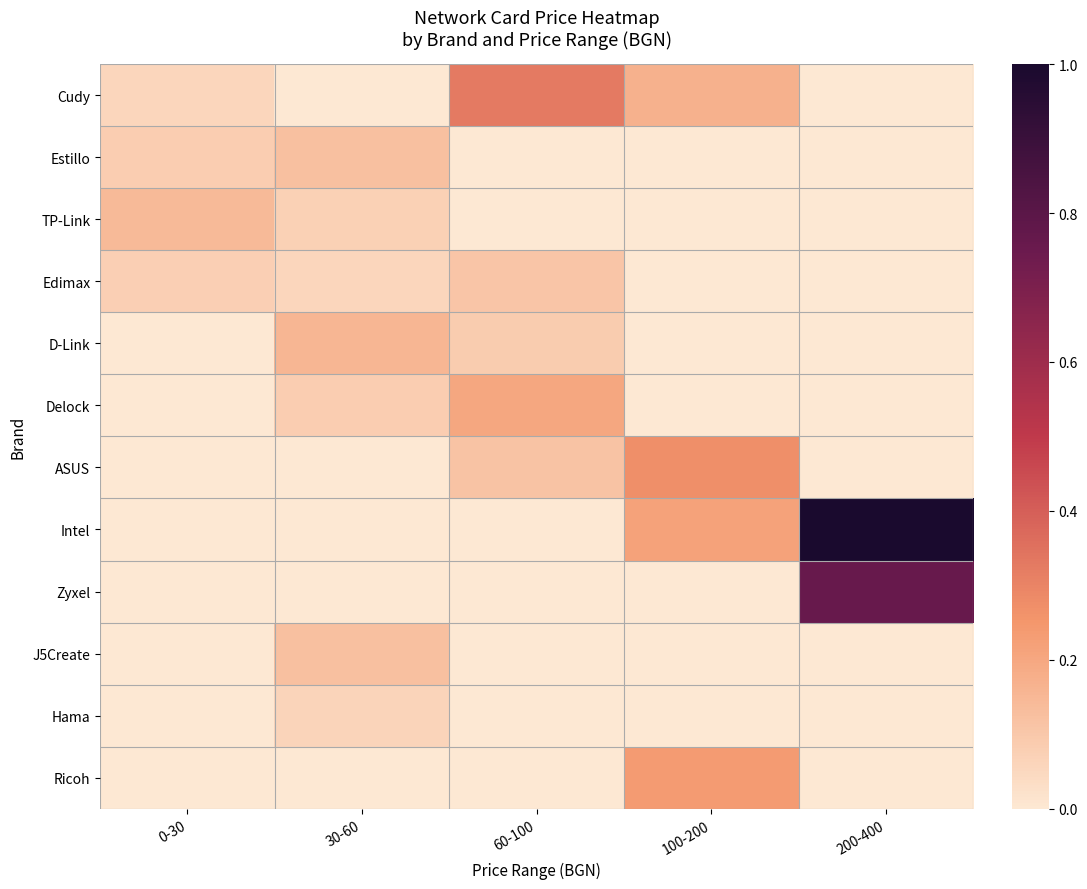

Between 60-100 and 0-30, which is larger?

60-100